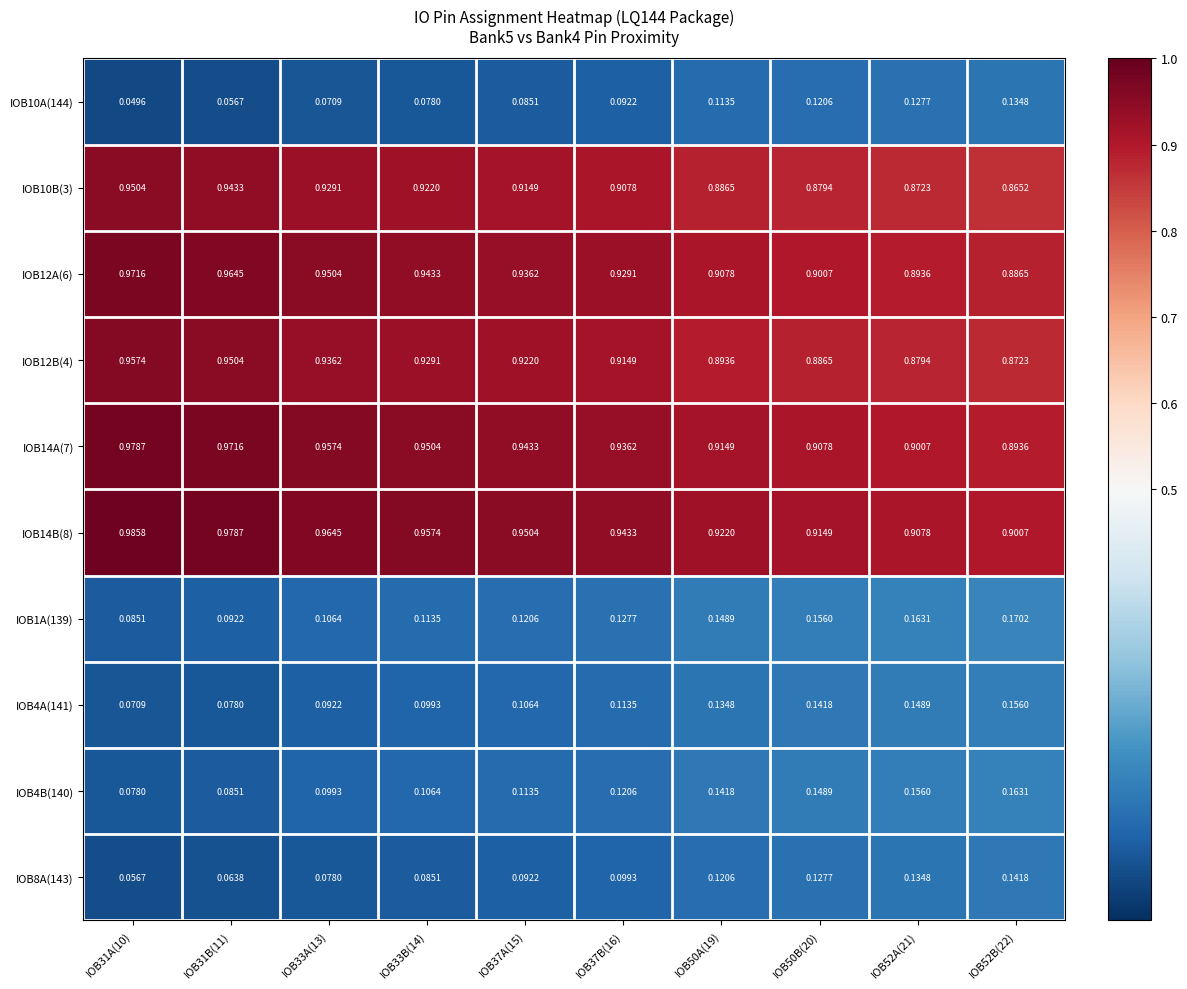

What is the total value across all series at IOB33A(13)?

5.2